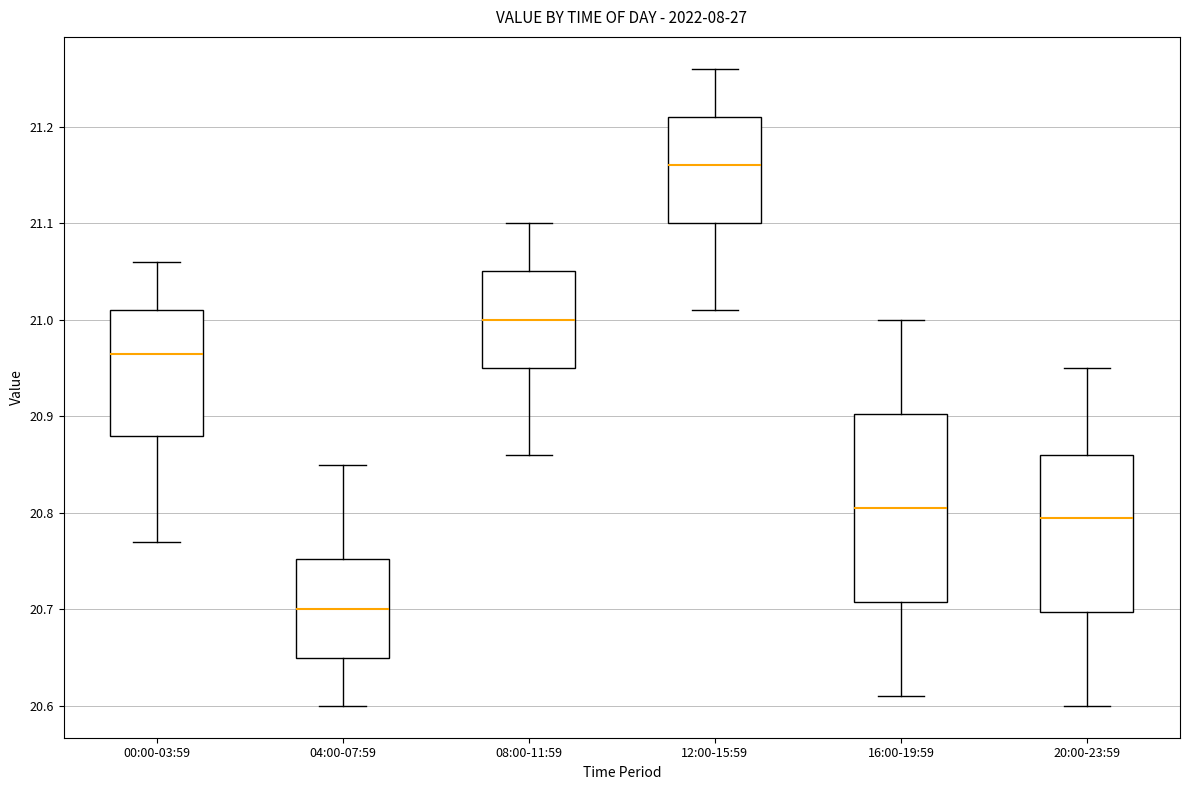

Reading left to right, read every box against the y-axis: the position of its median line, the range the box covers, and the ends of its whiskers. The values are not printed on the chart, so give them approximately, as read against the axis.

00:00-03:59: median 20.97, box 20.88 to 21.01, whiskers 20.77 to 21.06
04:00-07:59: median 20.70, box 20.65 to 20.75, whiskers 20.60 to 20.85
08:00-11:59: median 21.00, box 20.95 to 21.05, whiskers 20.86 to 21.10
12:00-15:59: median 21.16, box 21.10 to 21.21, whiskers 21.01 to 21.26
16:00-19:59: median 20.81, box 20.71 to 20.90, whiskers 20.61 to 21.00
20:00-23:59: median 20.80, box 20.70 to 20.86, whiskers 20.60 to 20.95